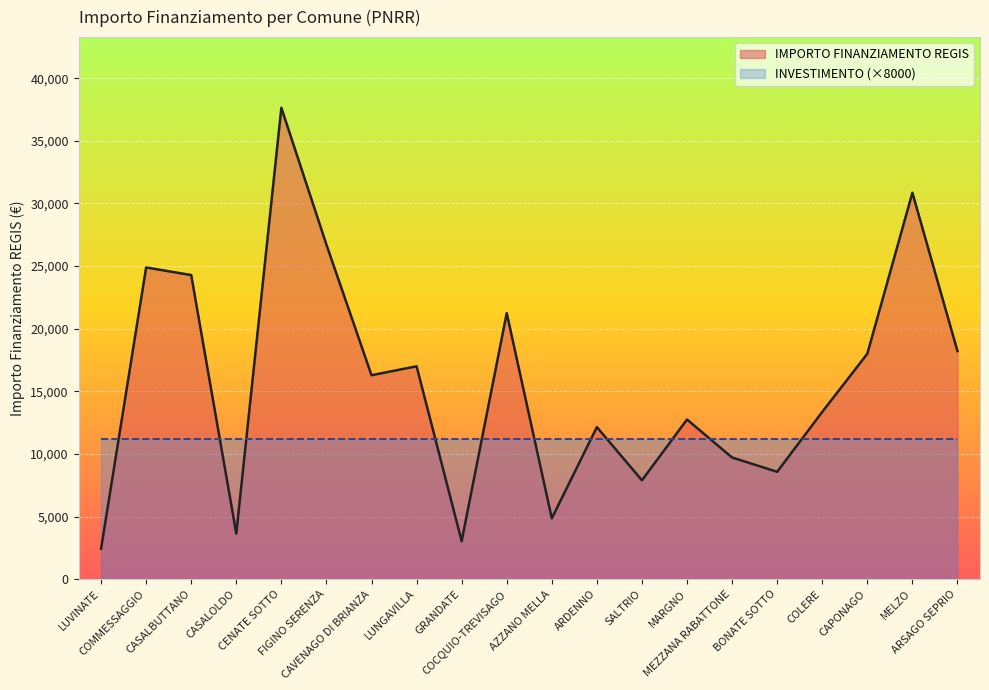

Where does the data first go above 16283?

COMMESSAGGIO